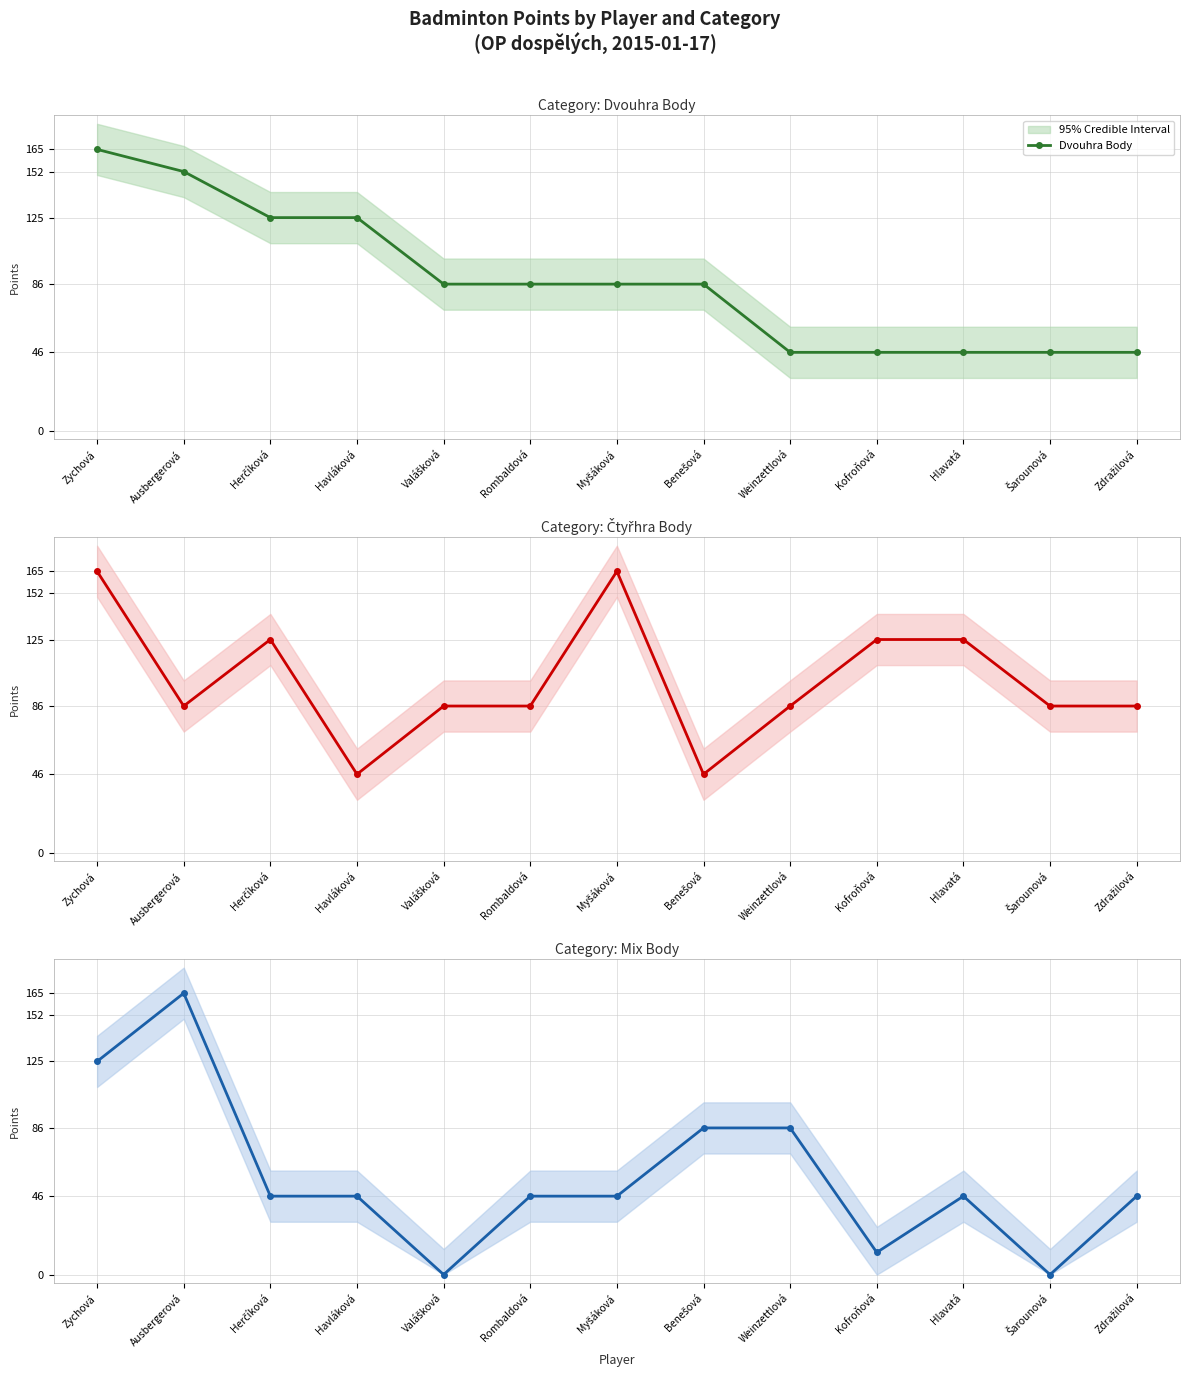

What is the label of the 12th point from the right?

Ausbergerová